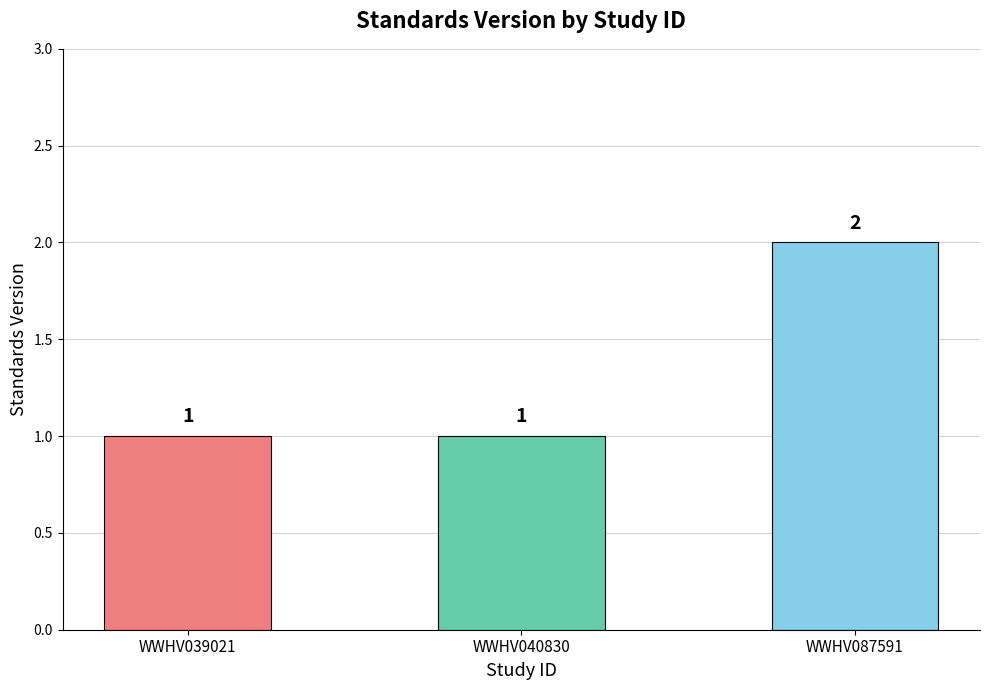

Are the bars horizontal?

No